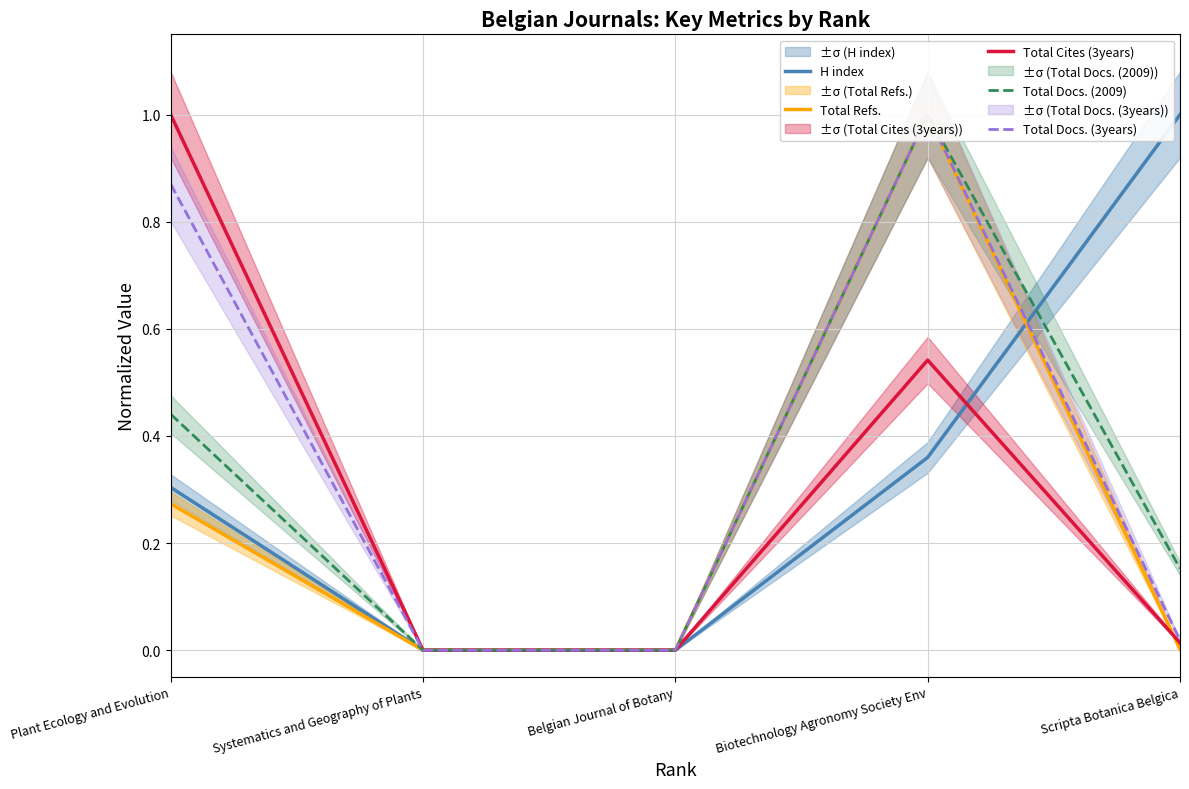

Where is H index nearest to the value 0?

Systematics and Geography of Plants